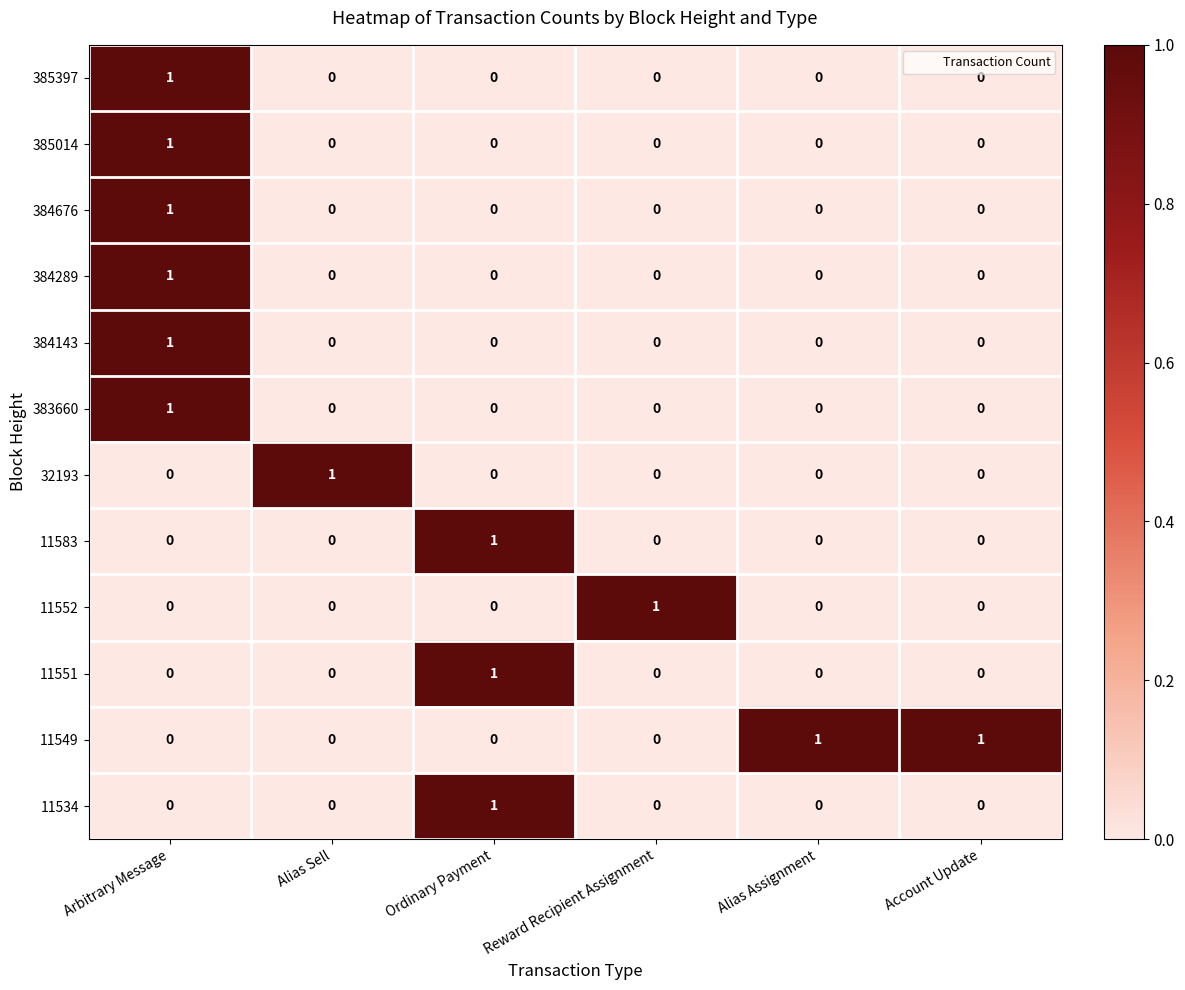

The value of 384676 at Reward Recipient Assignment is 0. True or false?

True